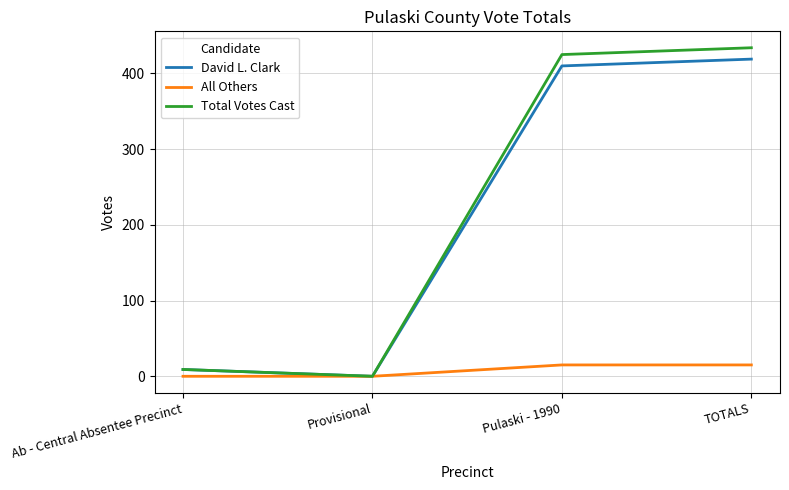

At which label is David L. Clark closest to 209?

Ab - Central Absentee Precinct